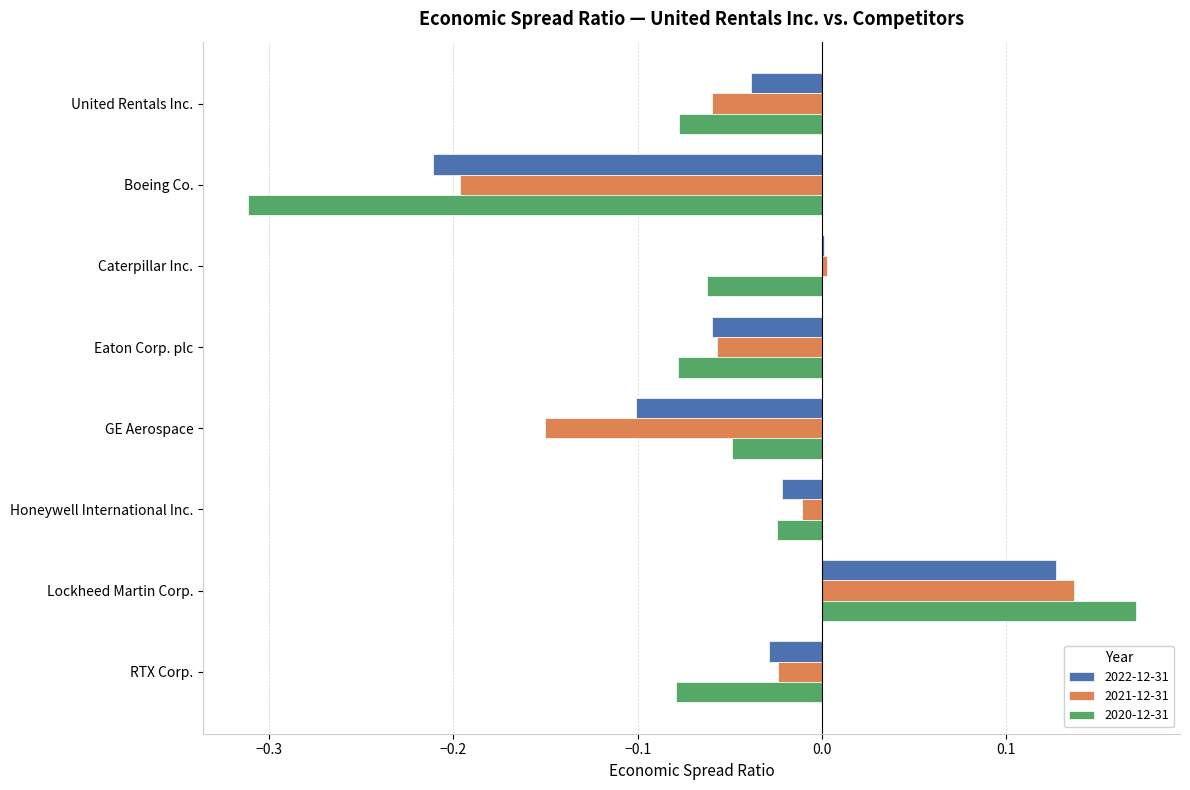

How many positive values does the 2021-12-31 series have?

2